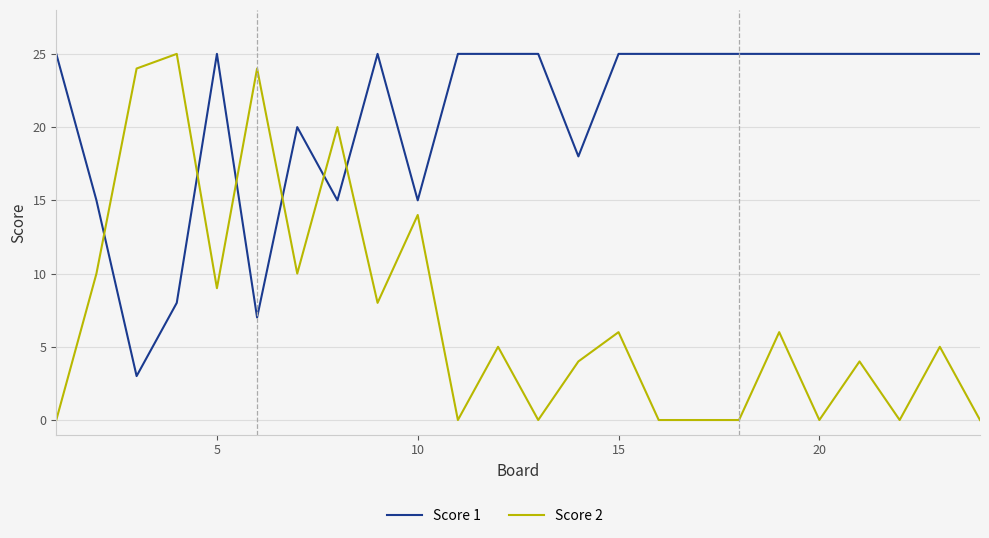

What is the greatest value displayed?

25